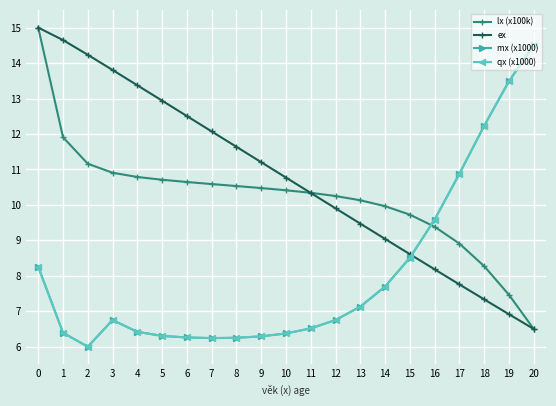

What is the smallest value displayed?

6.0